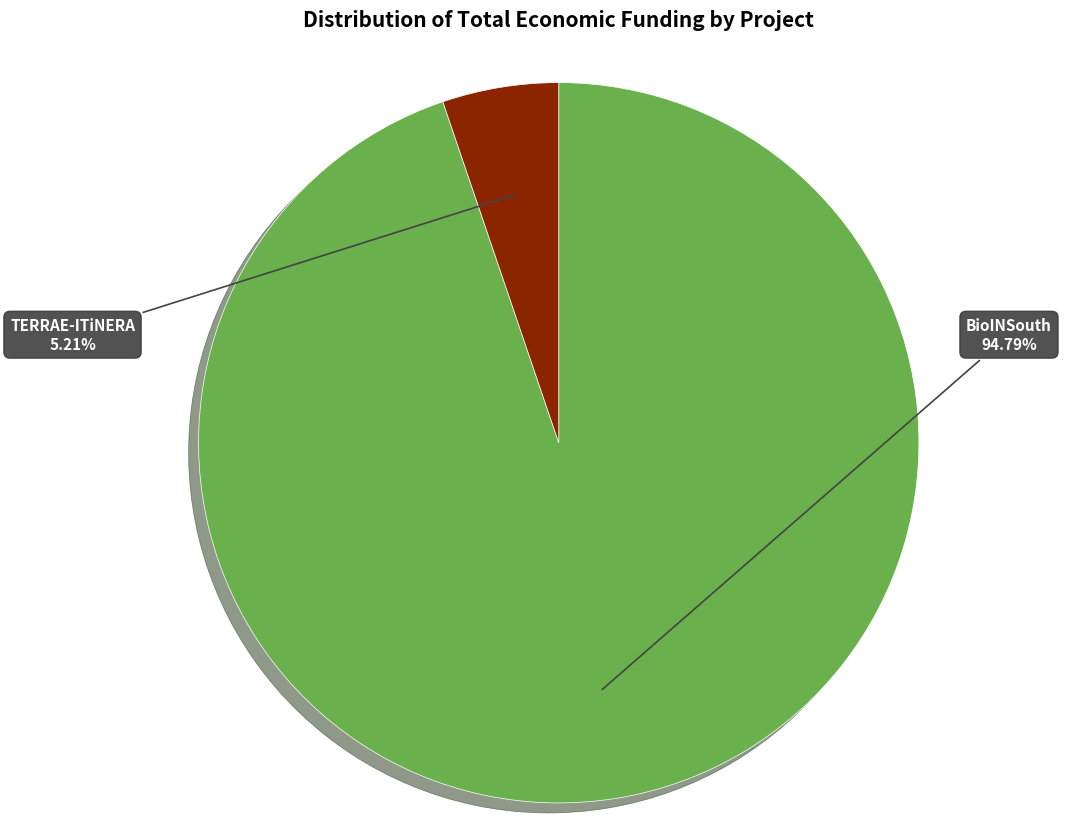

Does any single category account for the majority?

Yes